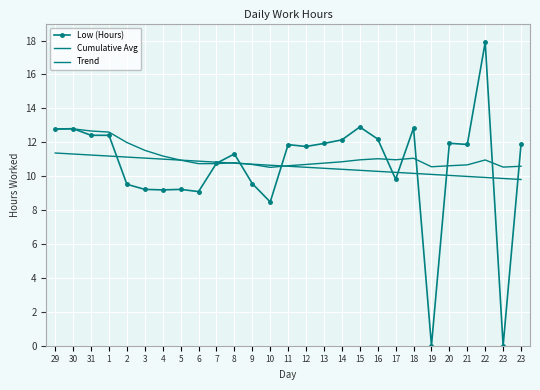

Read the Cumulative Avg value at 7.

10.7